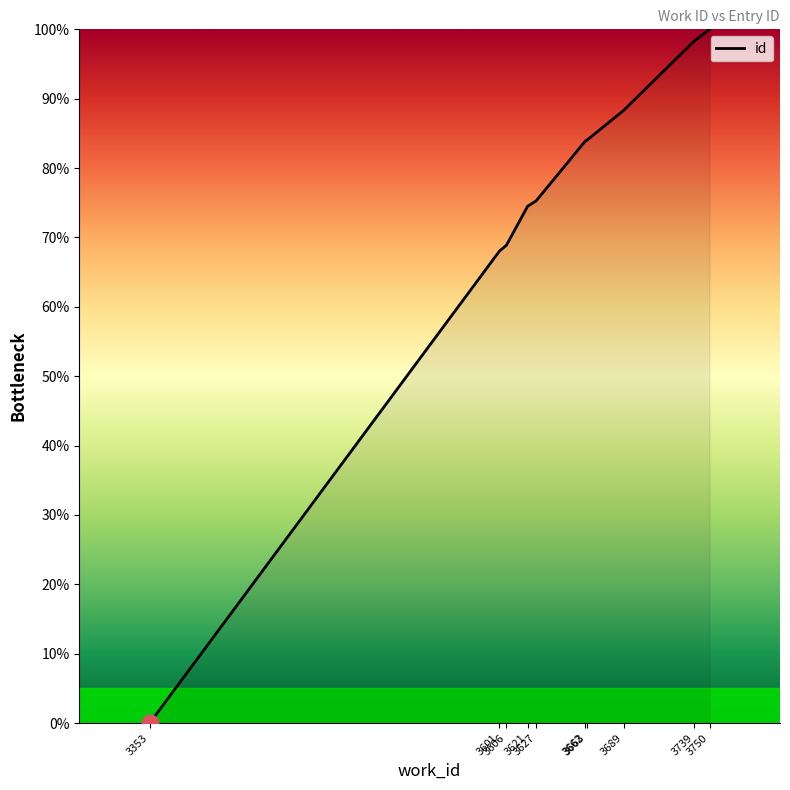

What is the difference between the second highest and second lowest values?

30.3